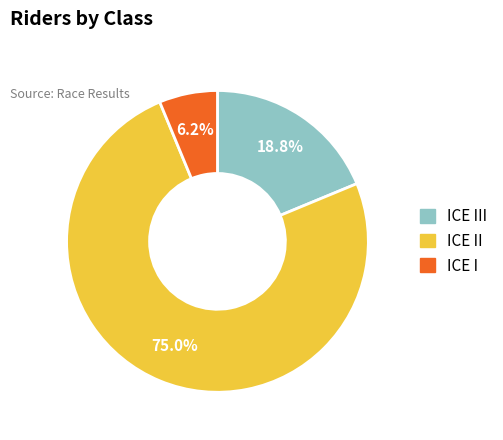

Is there any slice that represents more than half of the pie?

Yes